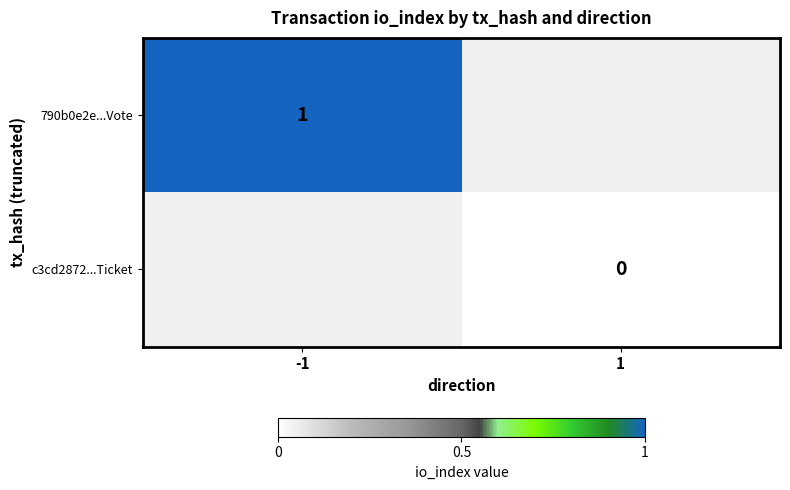

The value of 790b0e2e...Vote at -1 is 1. True or false?

True